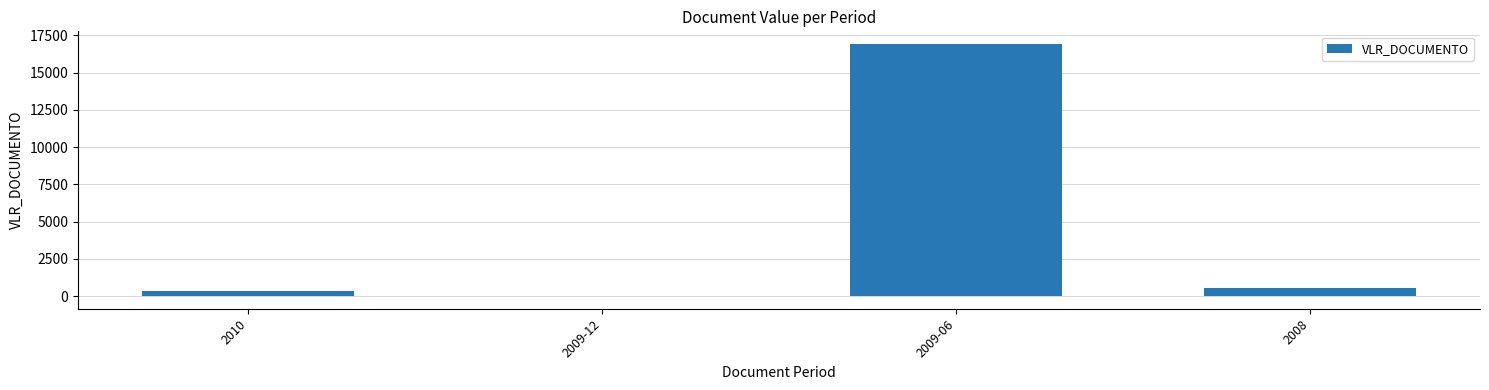

At which category does the chart reach its peak across all series?

2009-06